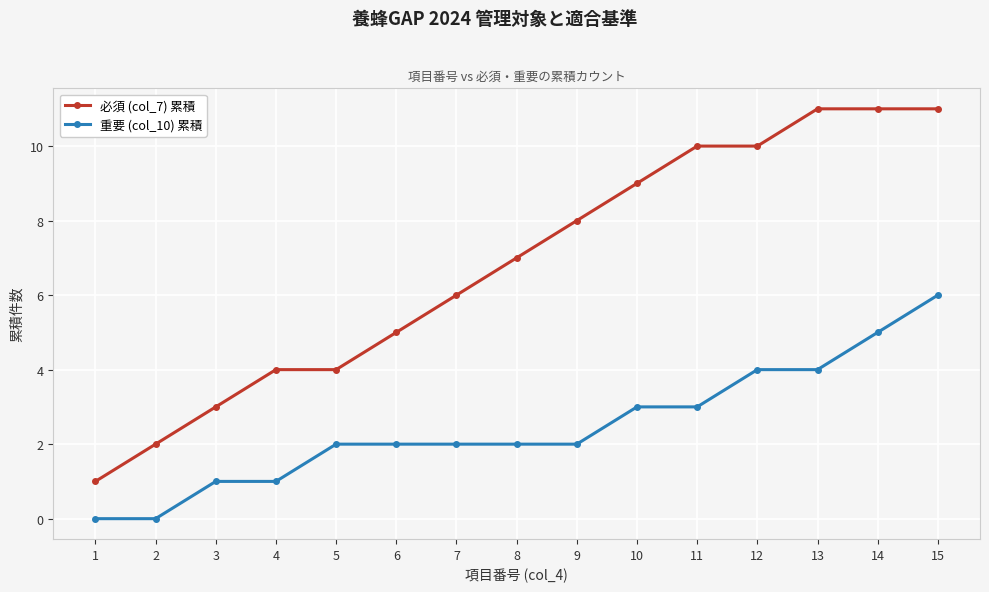

The value of 重要 (col_10) 累積 at 15 is 6. True or false?

True